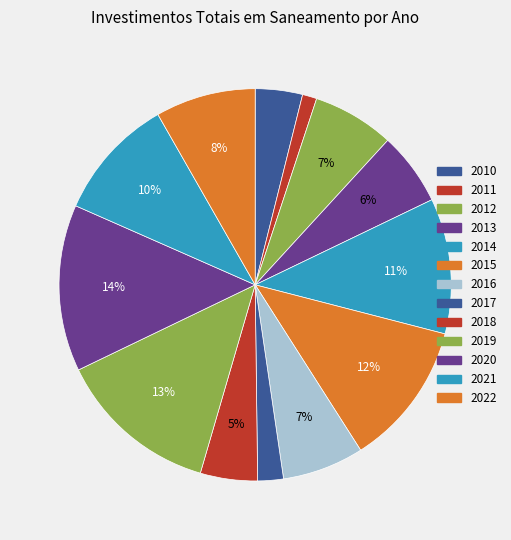

Which slice is the smallest?

2011